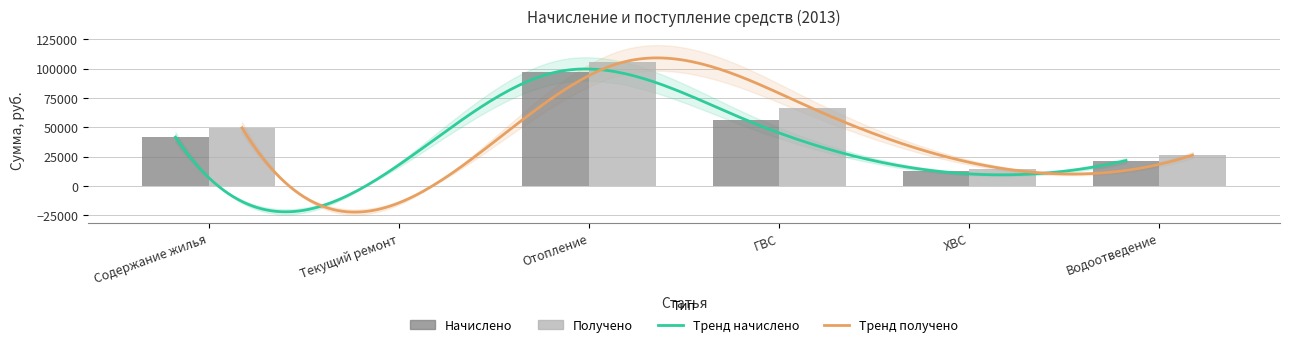

How many values in the Начислено series are below 41673?

3